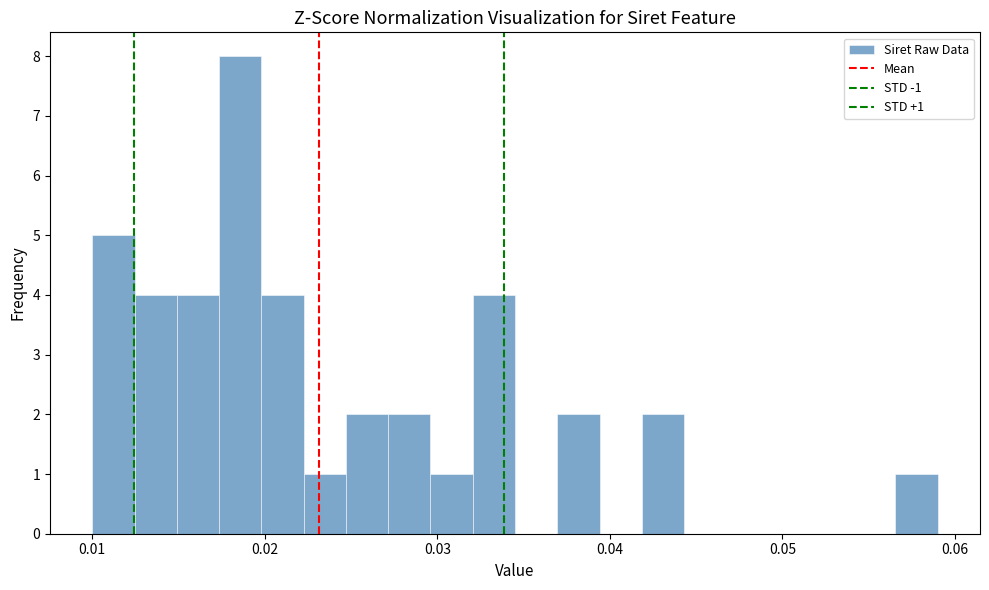

Around what value on the x-axis is the tallest bar? Give the approximate position of its centre, as read against the axis.

0.019